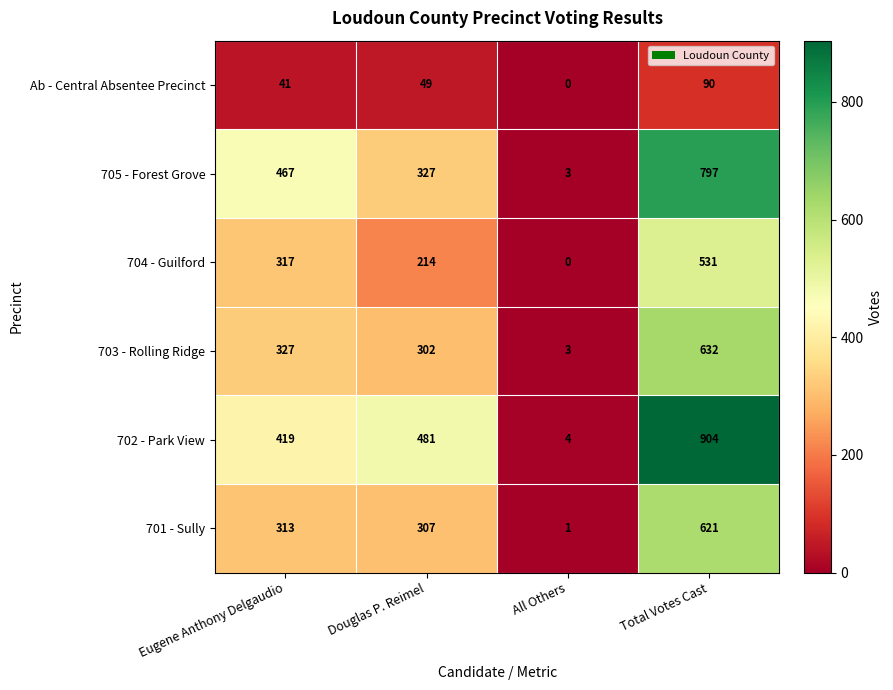

True or false: 703 - Rolling Ridge has a value of 585 at Eugene Anthony Delgaudio.

False